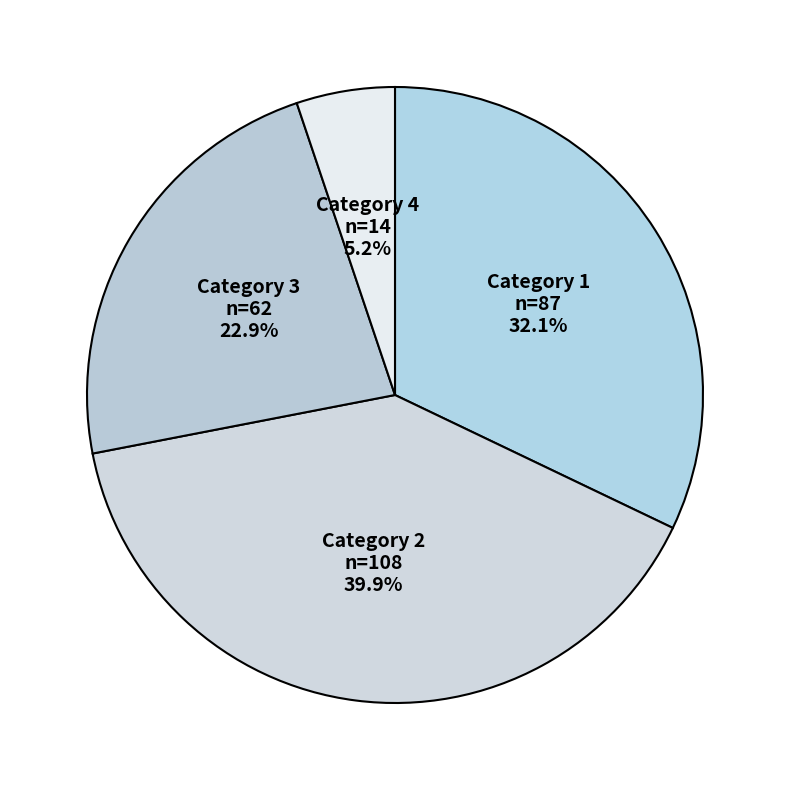

How many segments does this pie chart have?

4